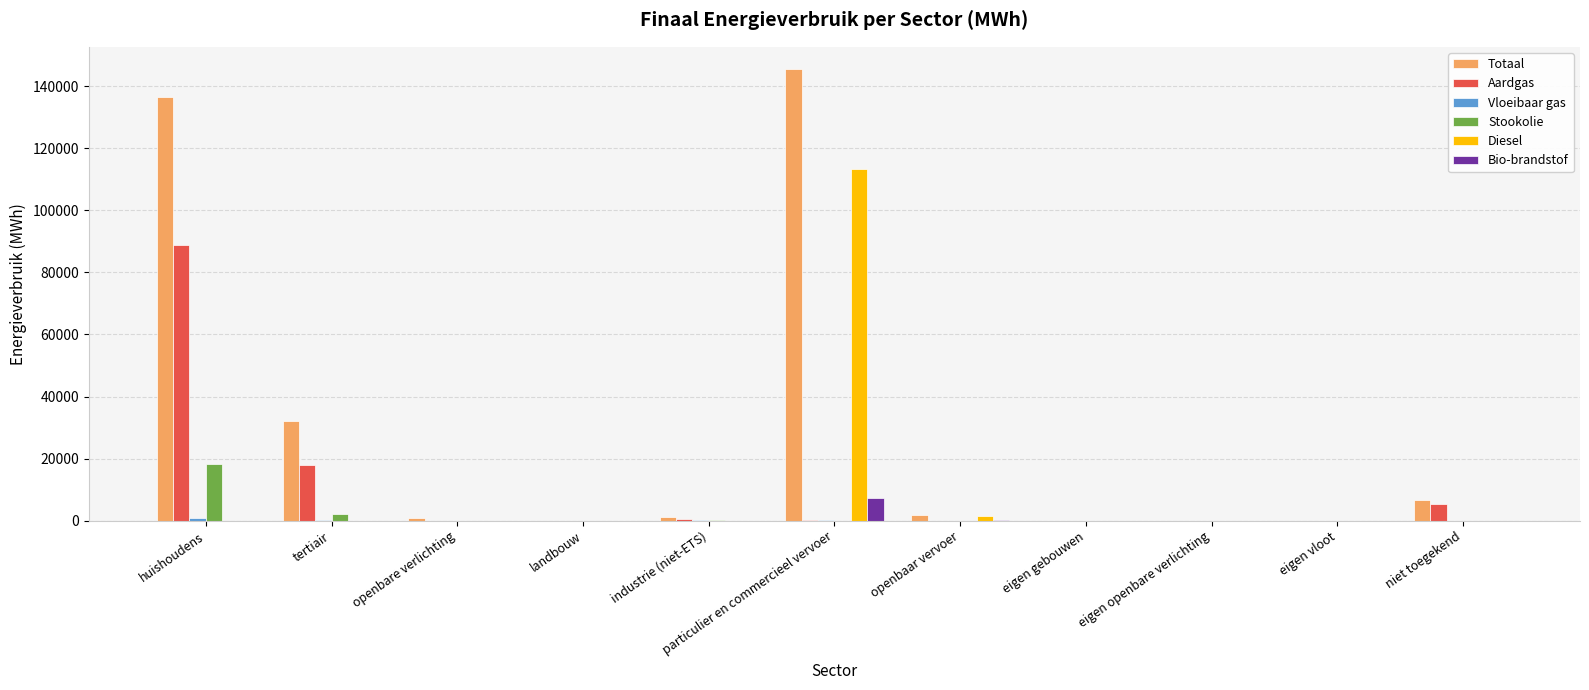

What value does the Totaal series have at huishoudens?

136386.6